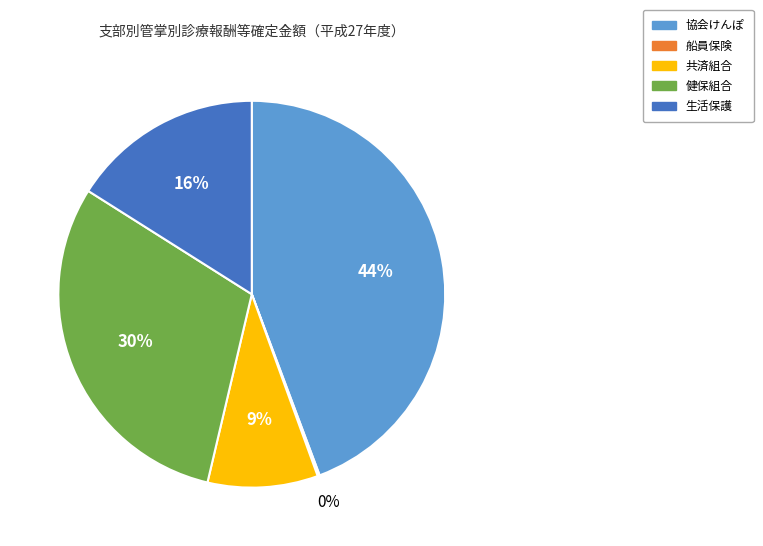

To the nearest percent, what is the difference between the 生活保護 and 健保組合 slice percentages?

14%